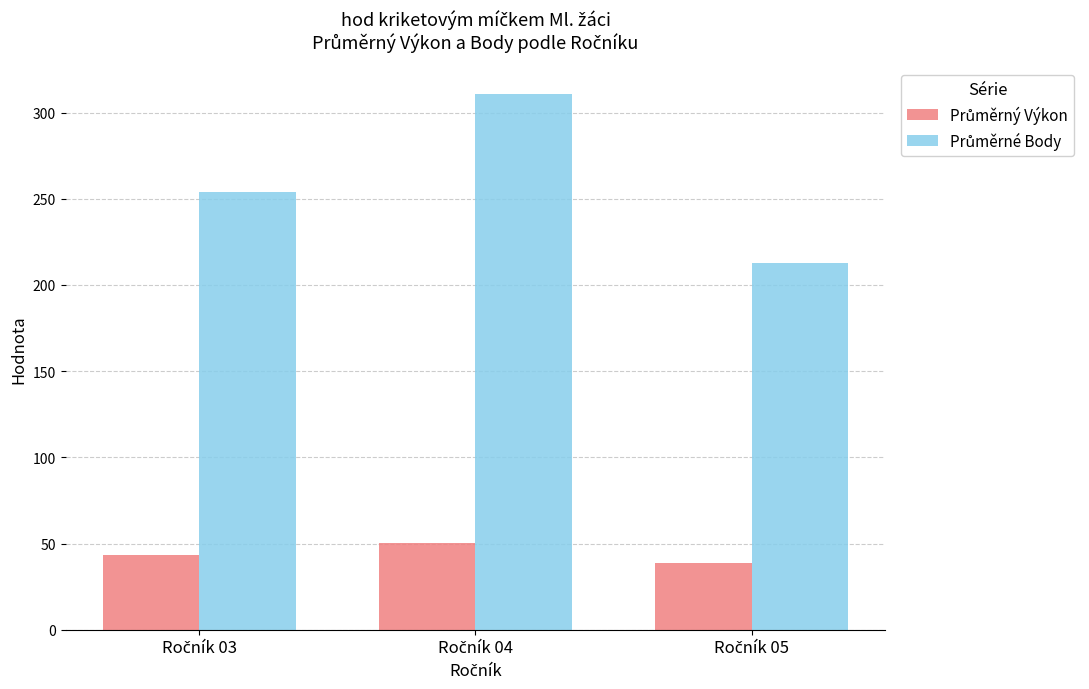

What is the greatest value displayed?

310.7